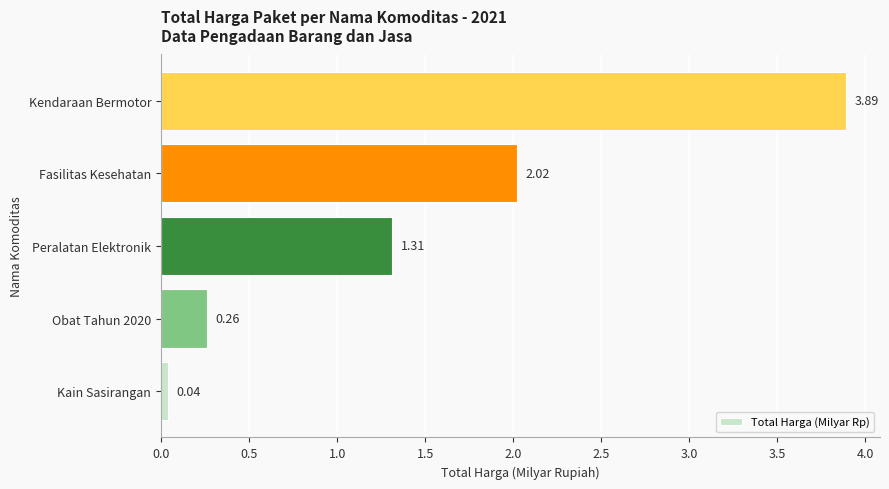

What is the change in value from Obat Tahun 2020 to Fasilitas Kesehatan?

+1.8